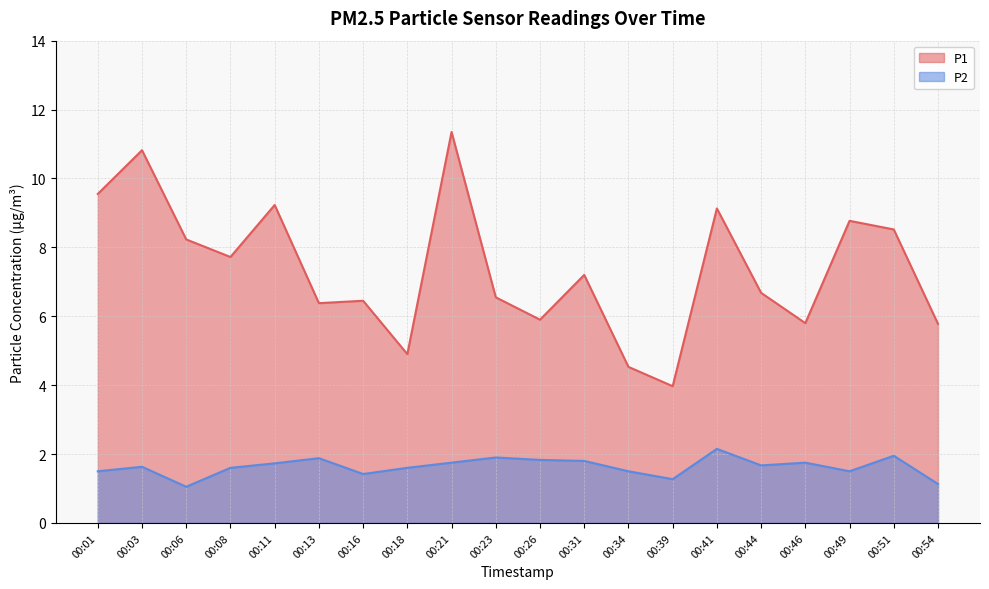

How many distinct data groups are displayed?

2